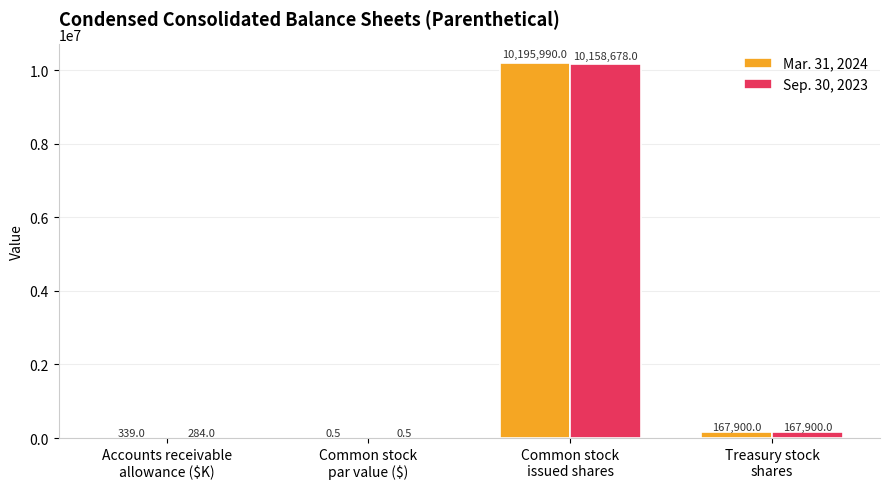

How many groups of bars are there?

4